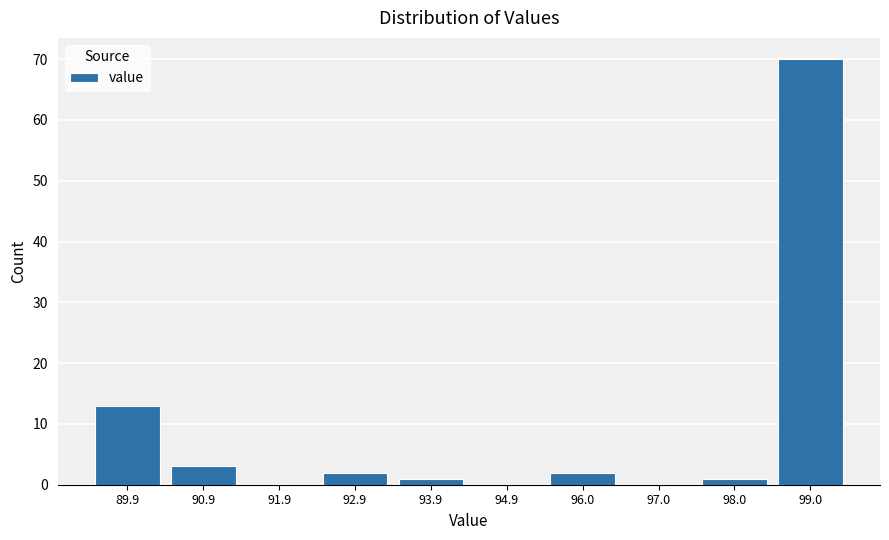

Reading left to right, extract all data points from this chart.

89.9=13	90.9=3	91.9=0	92.9=2	93.9=1	94.9=0	96.0=2	97.0=0	98.0=1	99.0=70